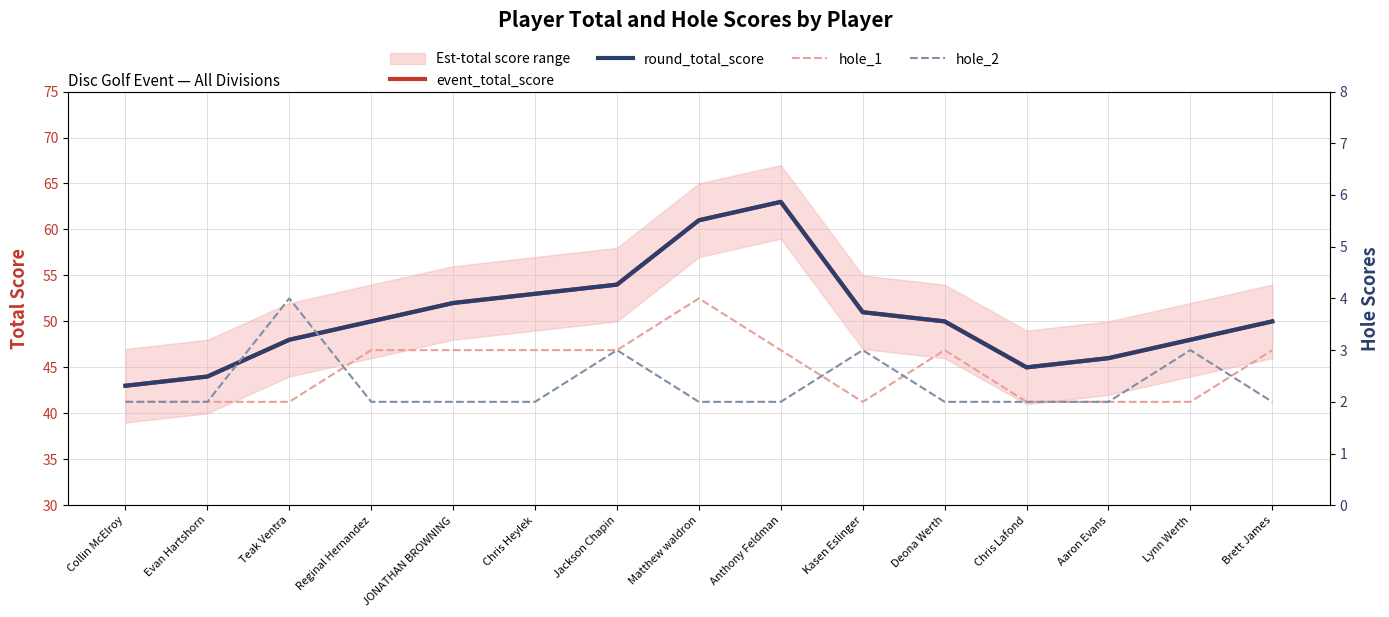

True or false: event_total_score has a value of 28 at Collin McElroy.

False